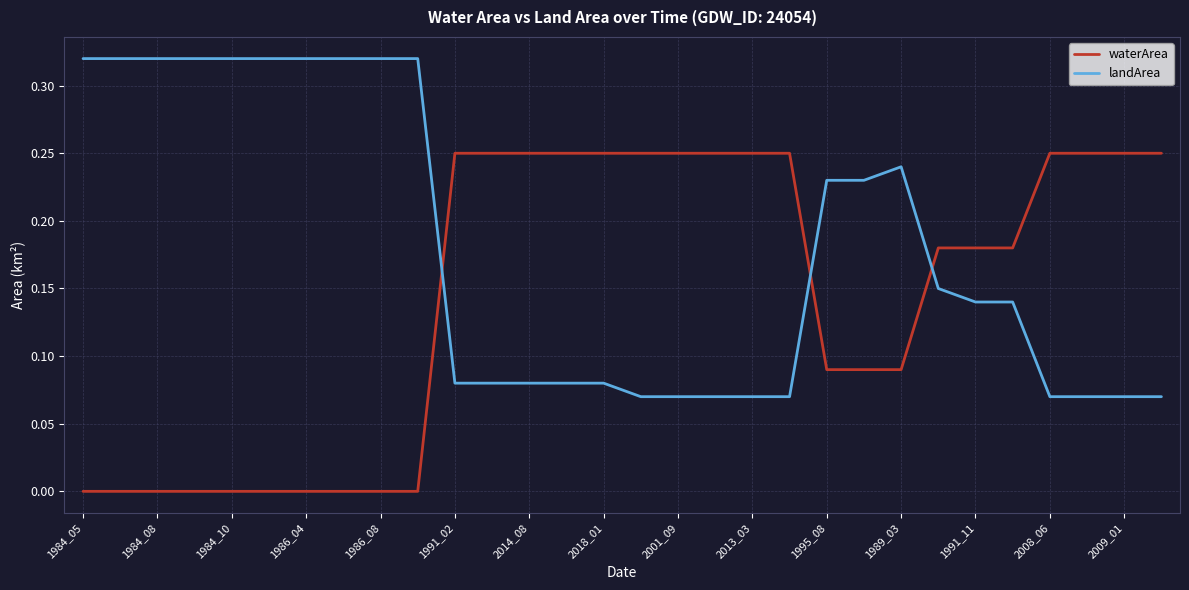

After their last crossing, which series has the higher values: waterArea or landArea?

waterArea